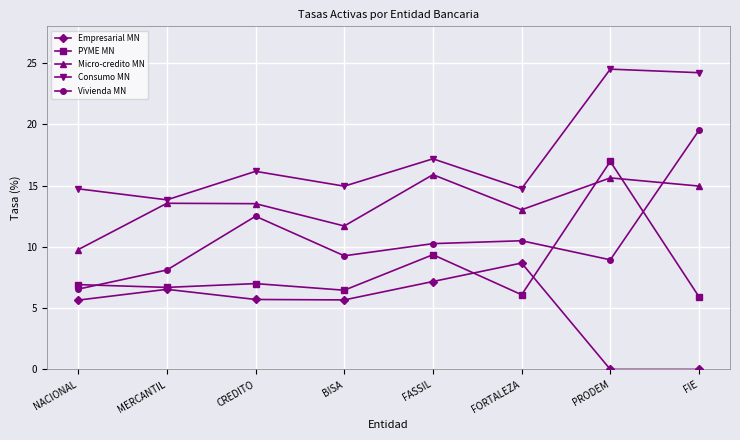

Which series has the largest total across all categories?

Consumo MN